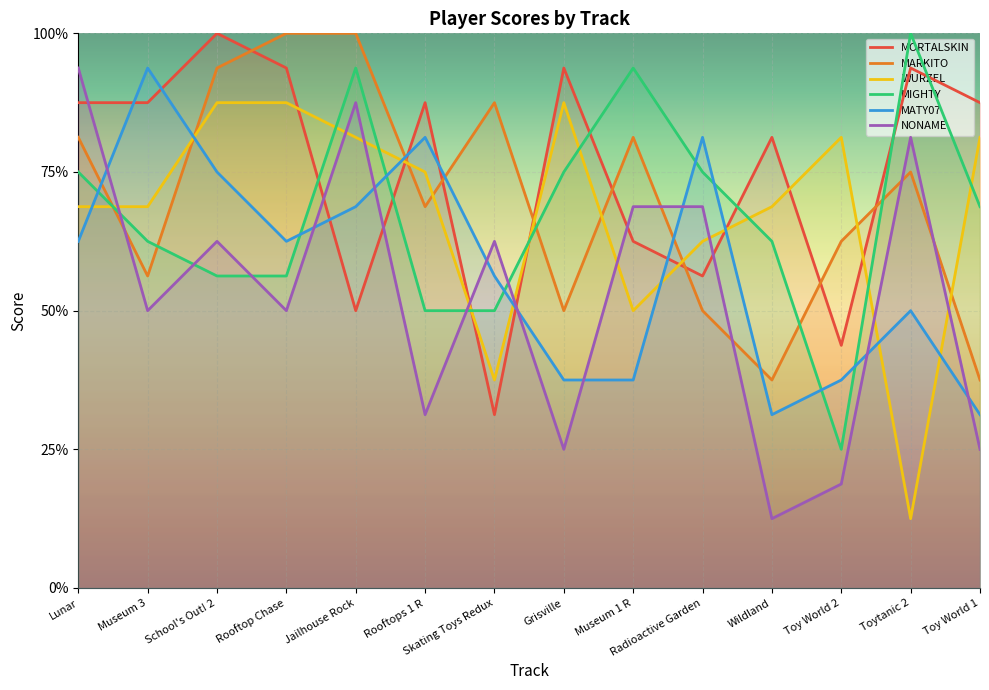

How many values in the MATY07 series are below 10?

7